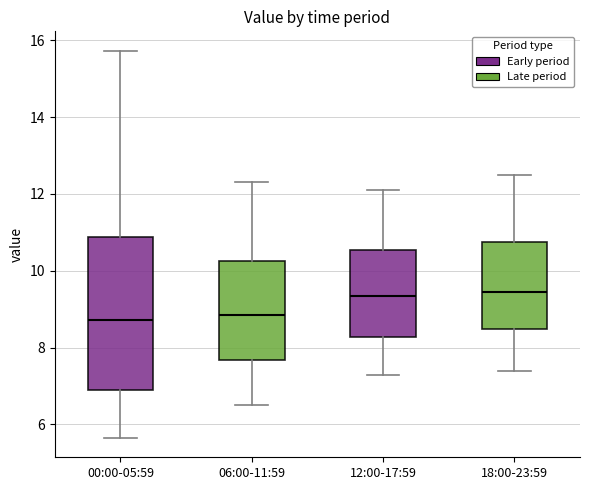

Reading left to right, read every box against the y-axis: the position of its median line, the range the box covers, and the ends of its whiskers. The values are not printed on the chart, so give them approximately, as read against the axis.

00:00-05:59: median 8.8, box 6.8 to 10.8, whiskers 5.6 to 15.8
06:00-11:59: median 8.8, box 7.6 to 10.2, whiskers 6.6 to 12.4
12:00-17:59: median 9.4, box 8.2 to 10.6, whiskers 7.4 to 12.2
18:00-23:59: median 9.4, box 8.4 to 10.8, whiskers 7.4 to 12.6